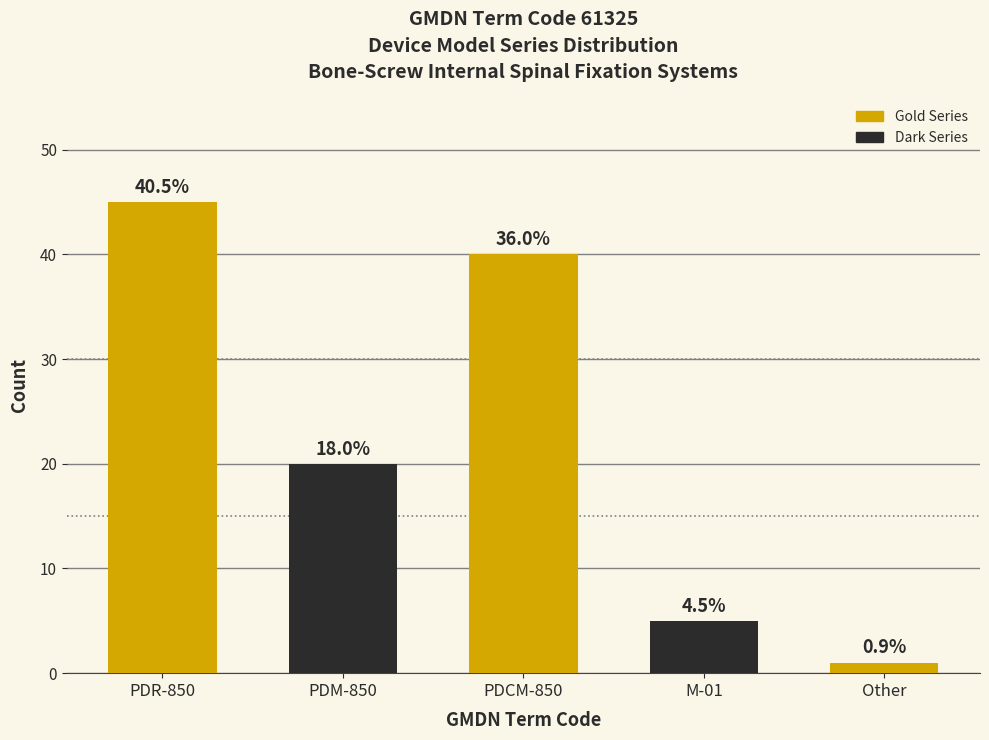

How many bars are there in total?

5